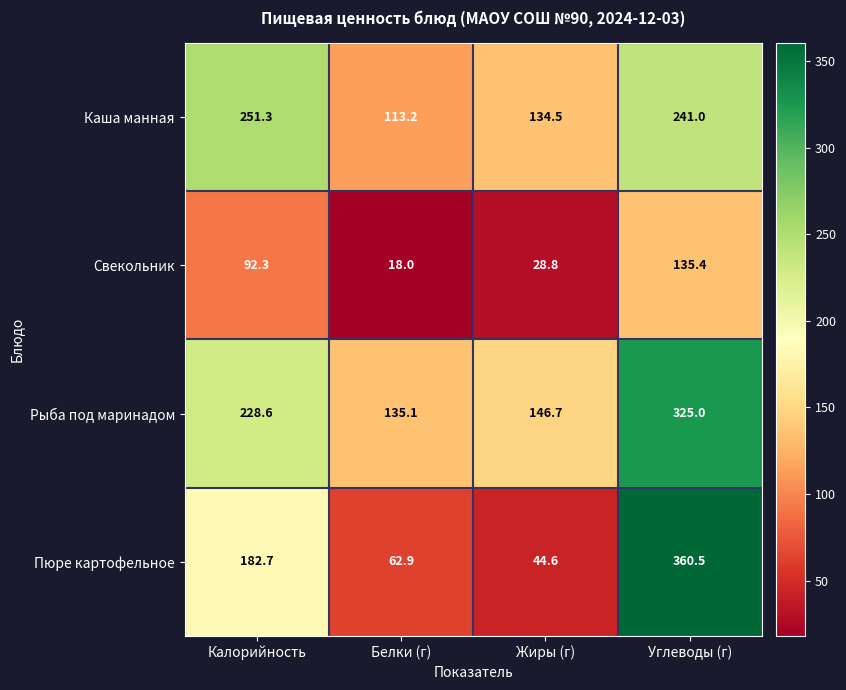

What is the approximate value of Рыба под маринадом at Белки (г)?

135.1